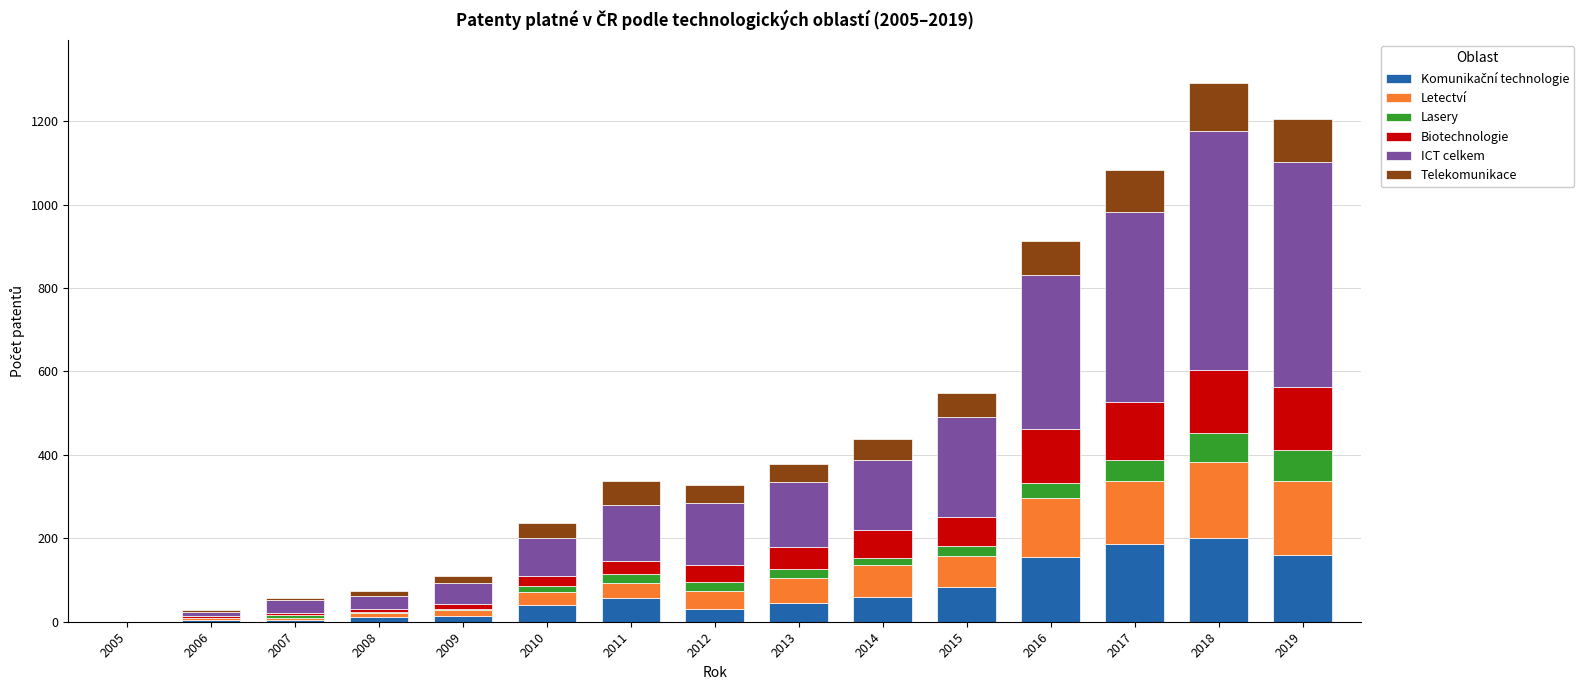

List the series in order of their peak value, highest first.

ICT celkem, Komunikační technologie, Letectví, Biotechnologie, Telekomunikace, Lasery